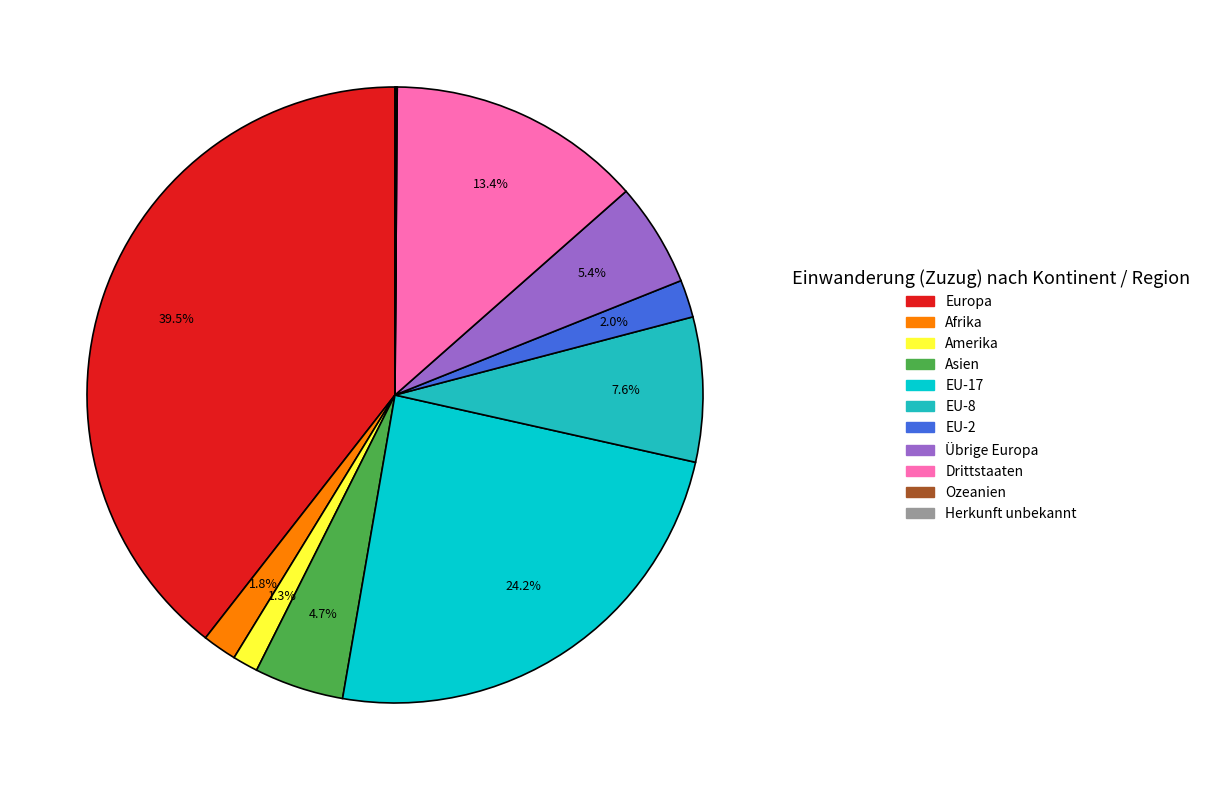

The Übrige Europa slice represents 5% of the pie. True or false?

True